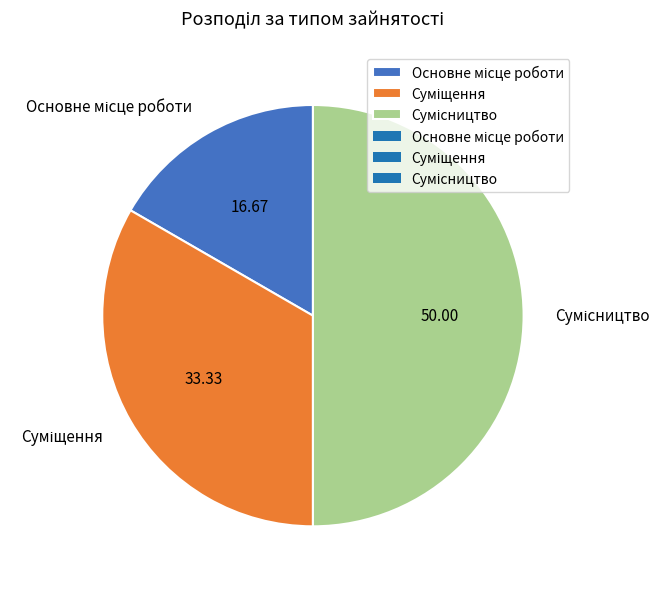

Do Сумісництво and Суміщення together represent more than half of the pie?

Yes